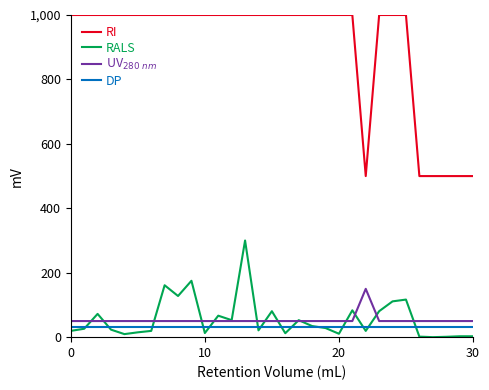

True or false: RALS and RI cross at least once.

False